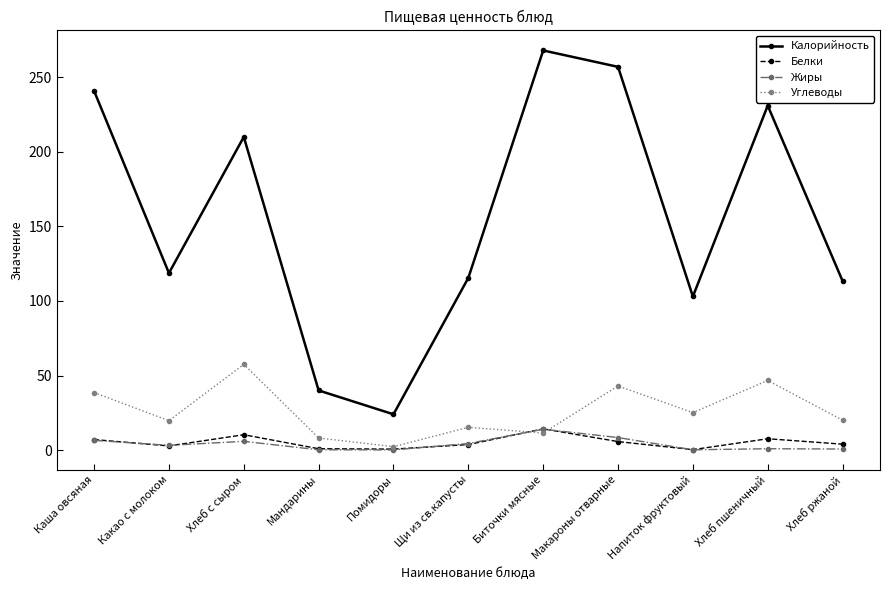

What is the label of the 4th point from the left?

Мандарины